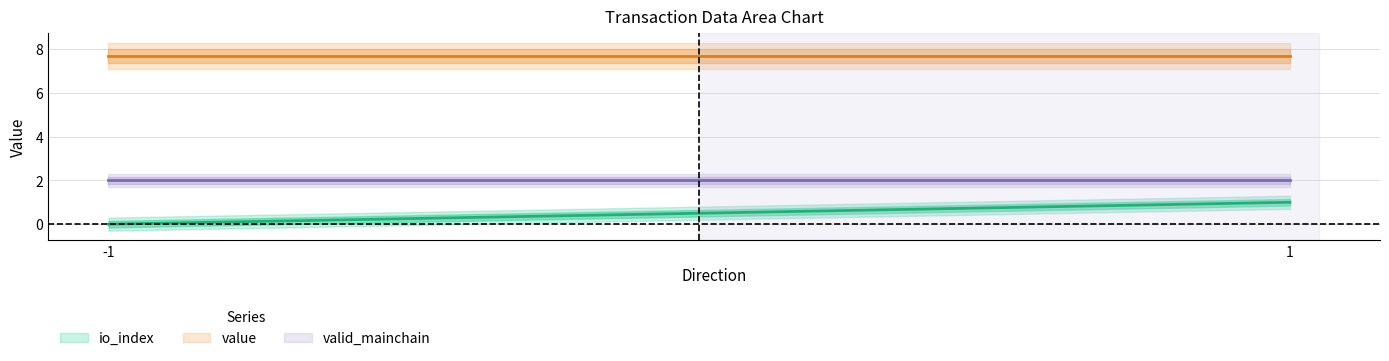

Which label corresponds to the smallest value in the chart?

-1